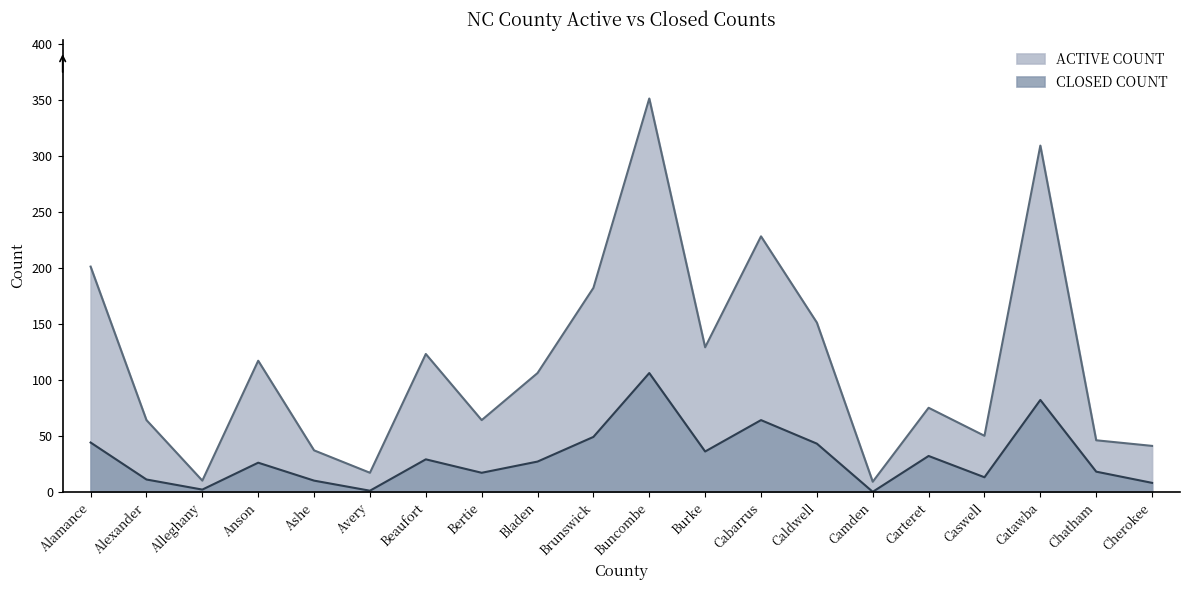

What is the difference between the second highest and minimum values in the CLOSED COUNT series?

82